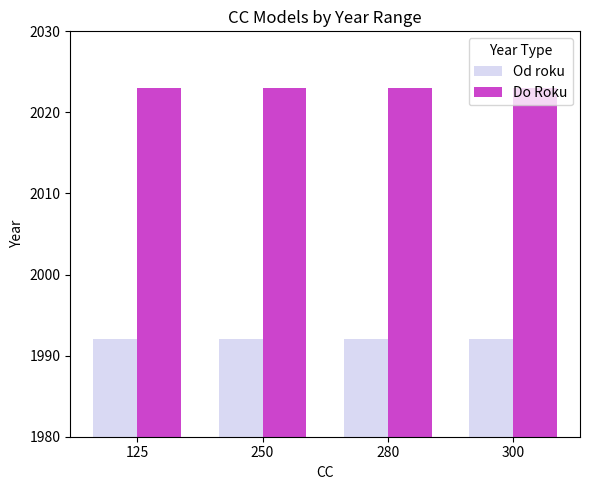

At 250, list the series in order from largest to smallest.

Do Roku, Od roku